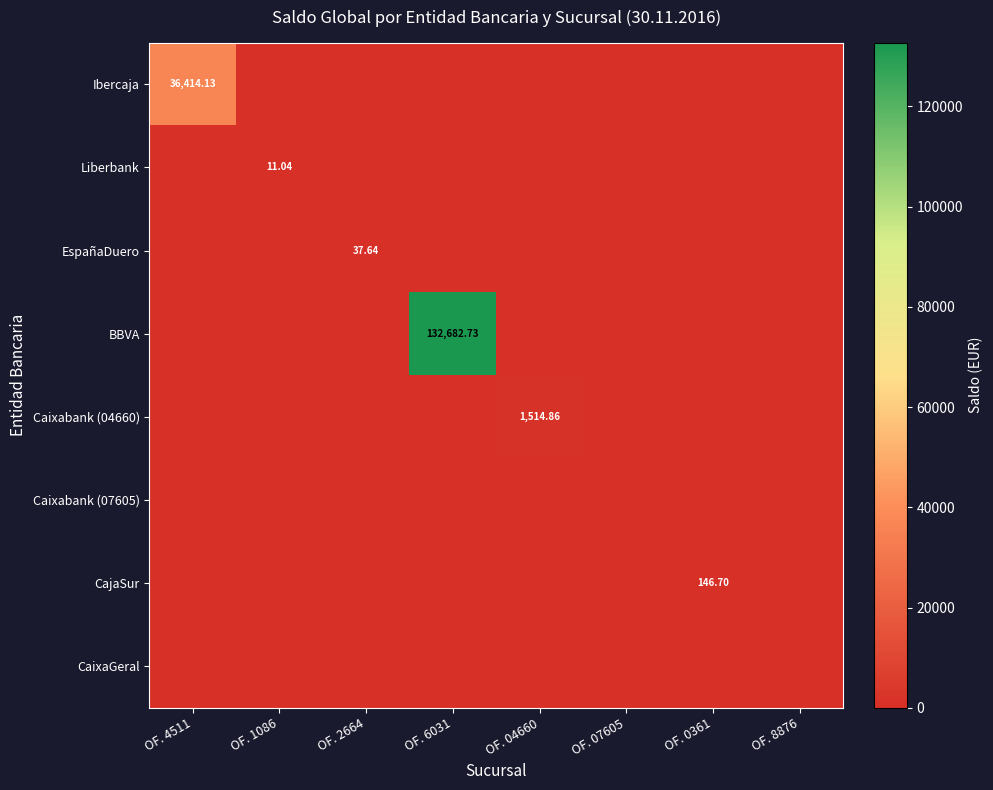

Is it true that Ibercaja equals 0.0 at OF. 04660?

True